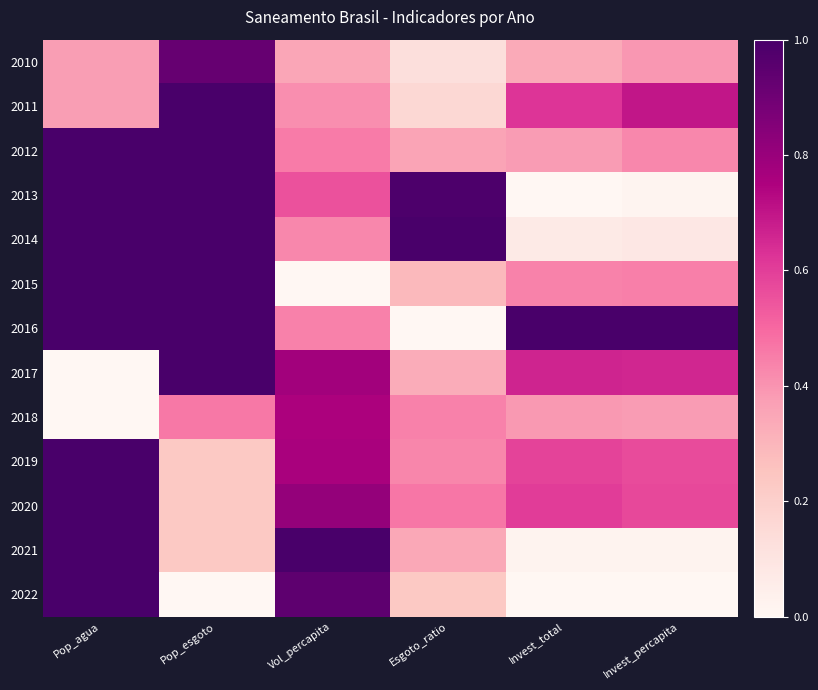

Between Pop_agua and Invest_total, which is larger?

Pop_agua